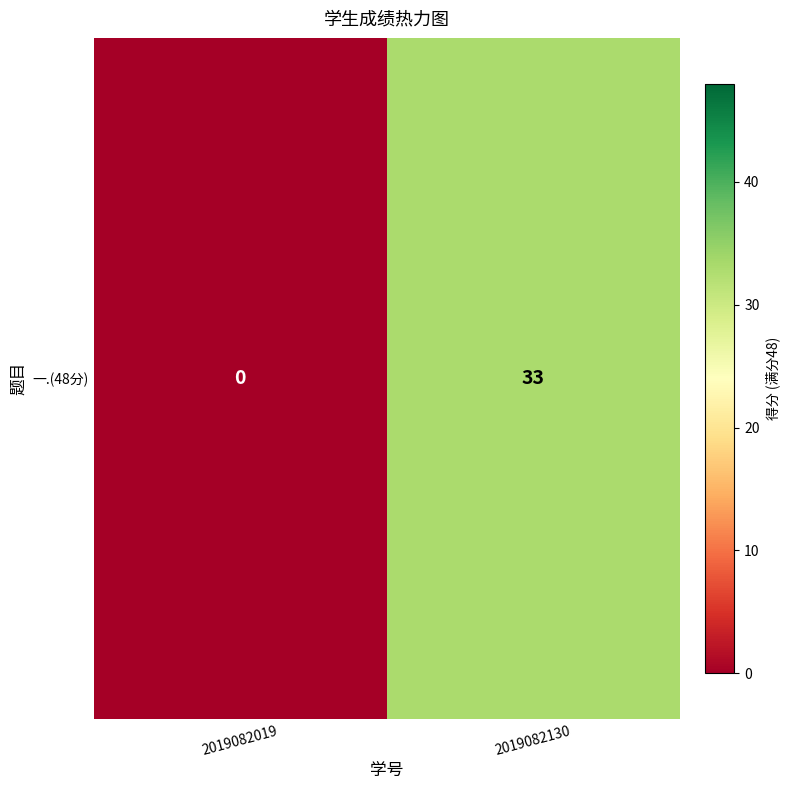

What is the difference between the maximum and minimum values?

33